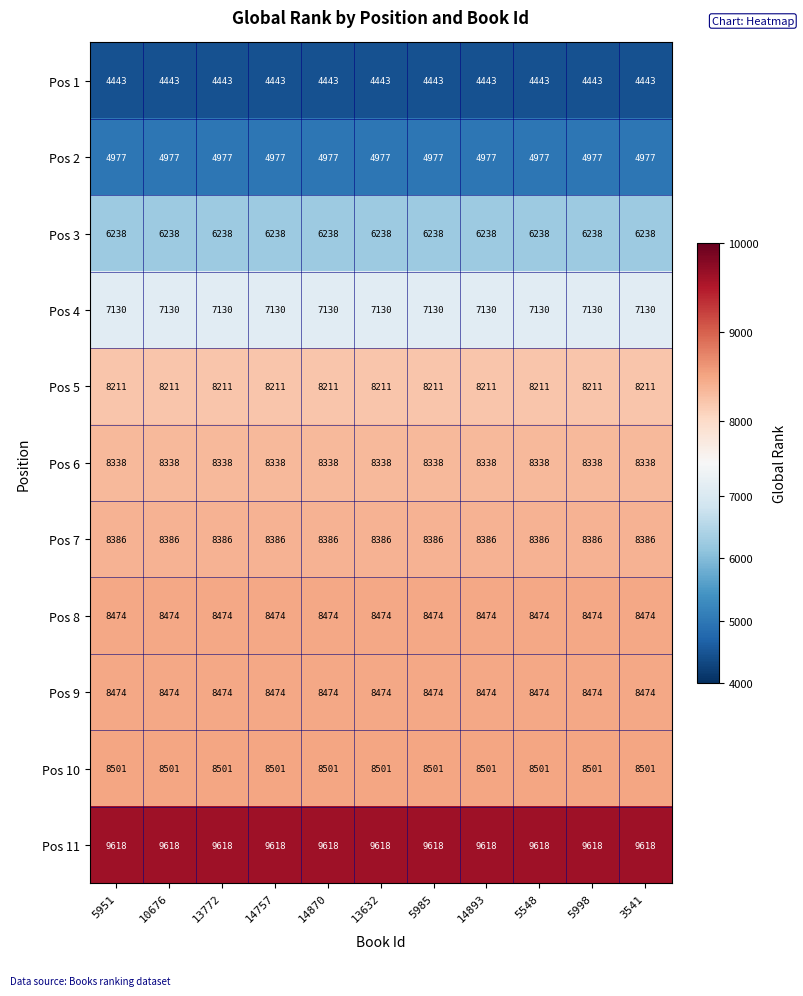

What is the spread (max minus min) of values at 5951?

5175